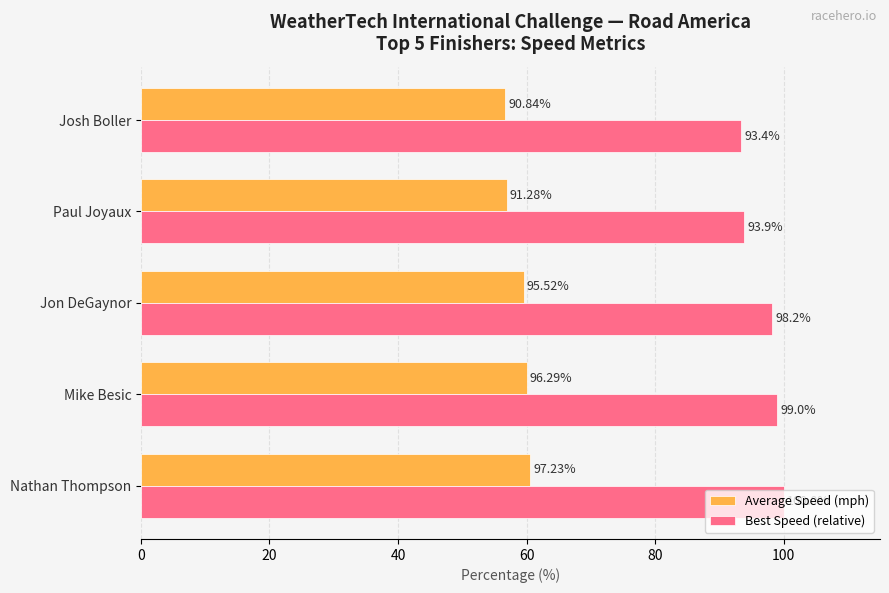

What is the spread (max minus min) of values at Jon DeGaynor?

38.7